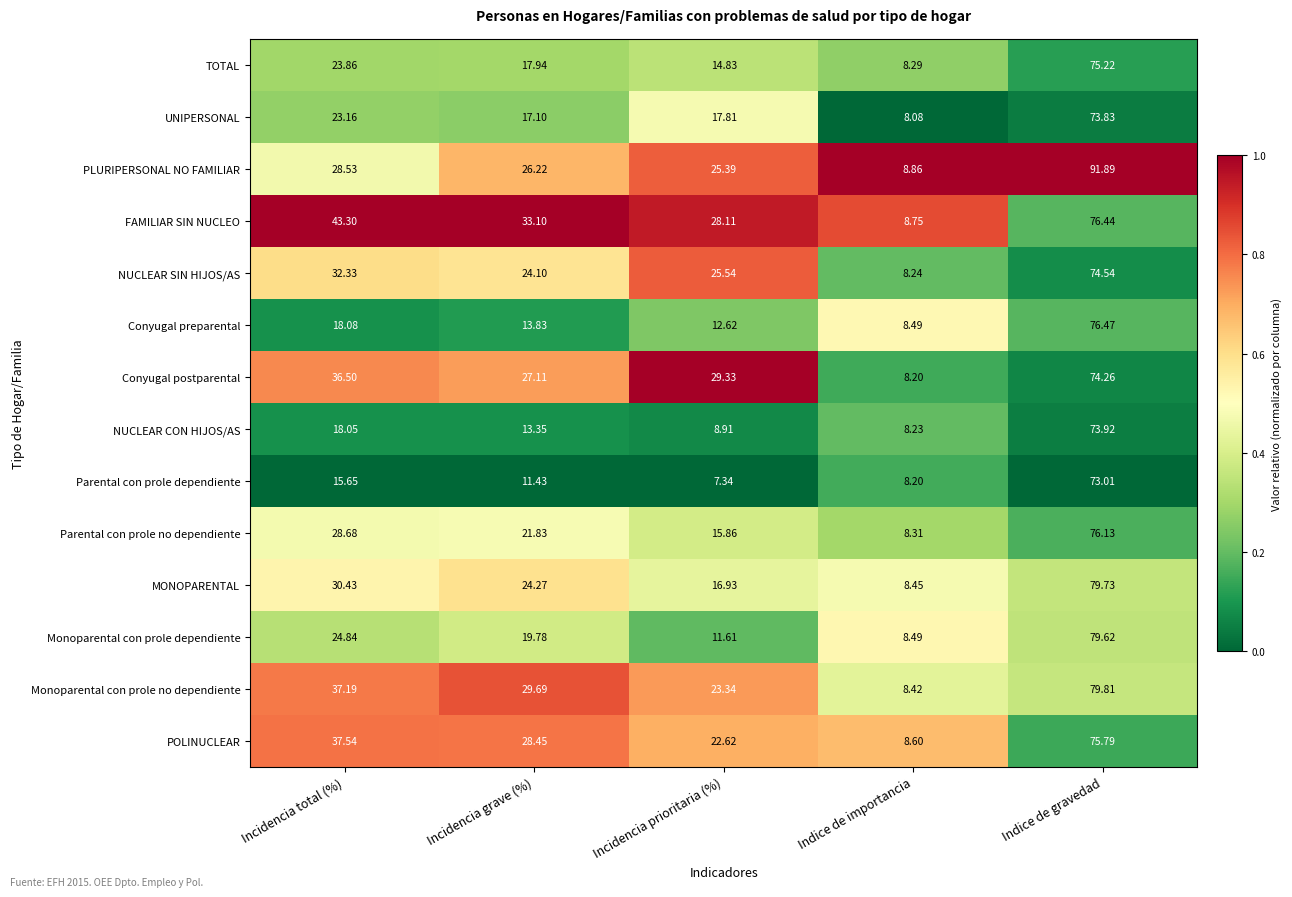

At Incidencia grave (%), list the series in order from largest to smallest.

FAMILIAR SIN NUCLEO, Monoparental con prole no dependiente, POLINUCLEAR, Conyugal postparental, PLURIPERSONAL NO FAMILIAR, MONOPARENTAL, NUCLEAR SIN HIJOS/AS, Parental con prole no dependiente, Monoparental con prole dependiente, TOTAL, UNIPERSONAL, Conyugal preparental, NUCLEAR CON HIJOS/AS, Parental con prole dependiente